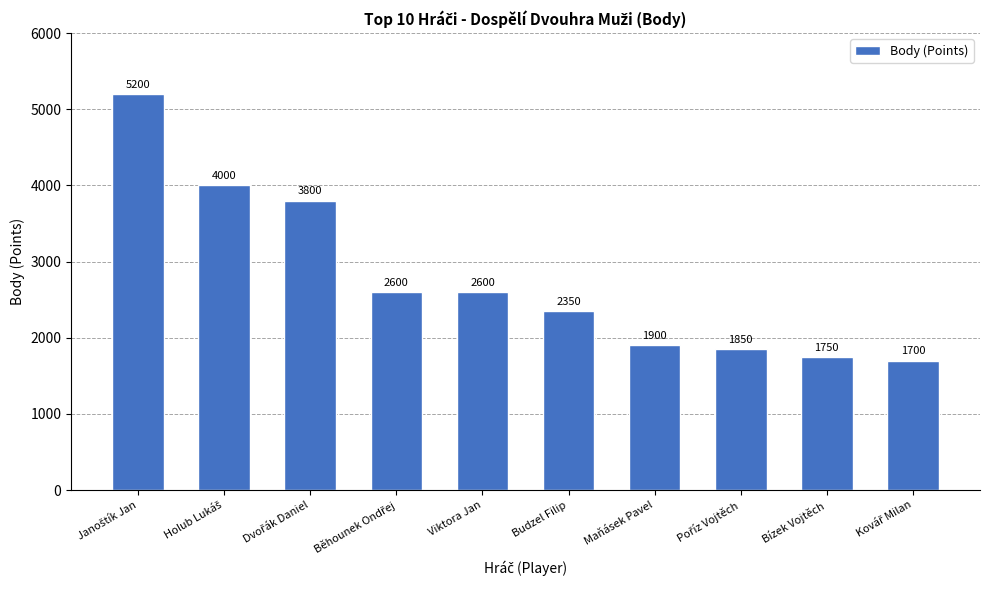

What is the difference between the maximum and minimum values?

3500